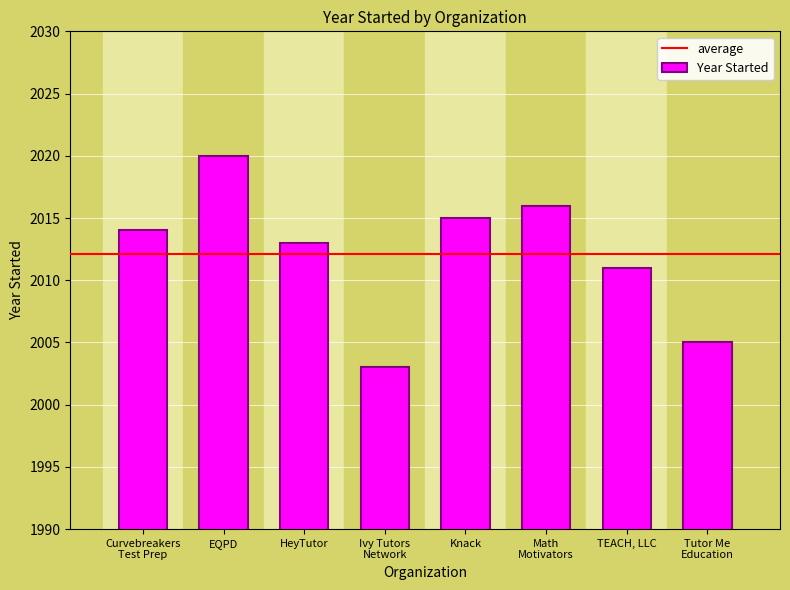

Reading left to right, what are all the values shown in this chart?

Curvebreakers
Test Prep=2014	EQPD=2020	HeyTutor=2013	Ivy Tutors
Network=2003	Knack=2015	Math
Motivators=2016	TEACH, LLC=2011	Tutor Me
Education=2005